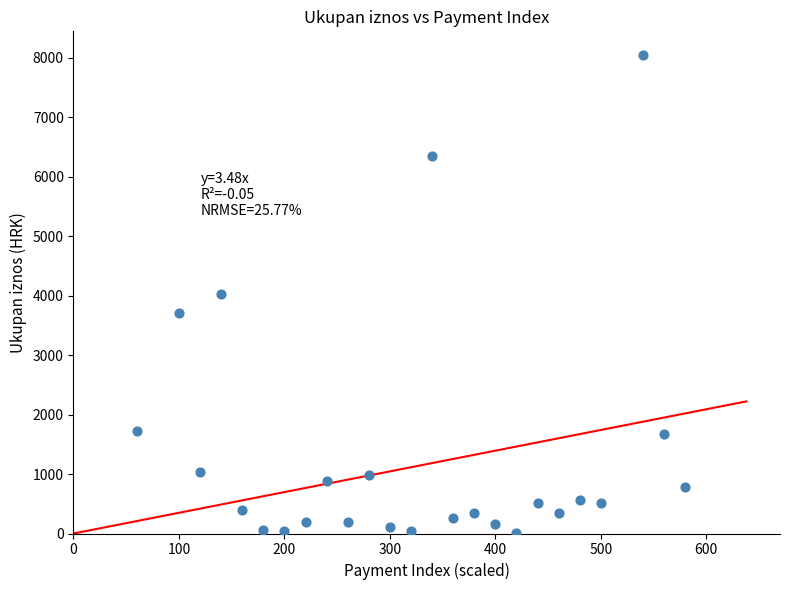

What is the range of X values (max minus min)?

520.0